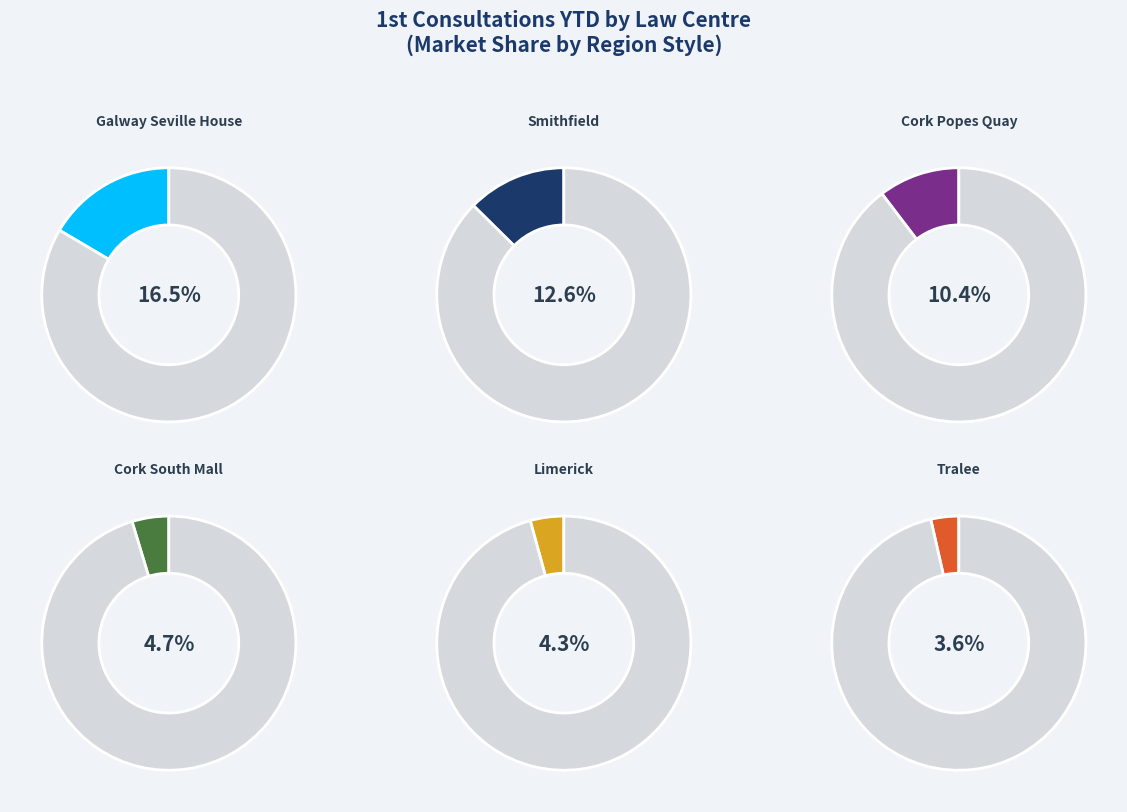

To the nearest percent, what portion does Tralee represent?

4%